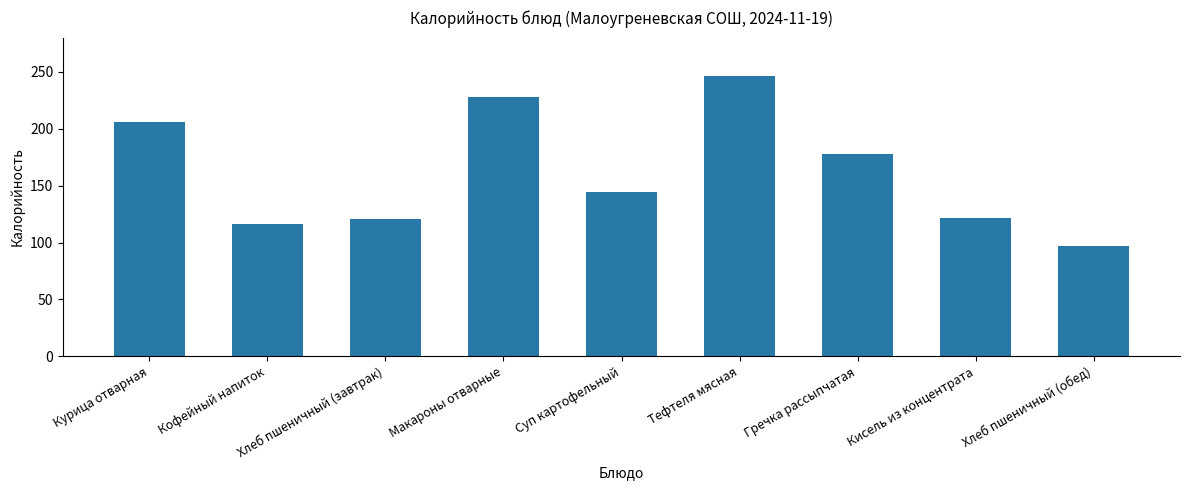

True or false: the data shows 61.0 at Гречка рассыпчатая.

False